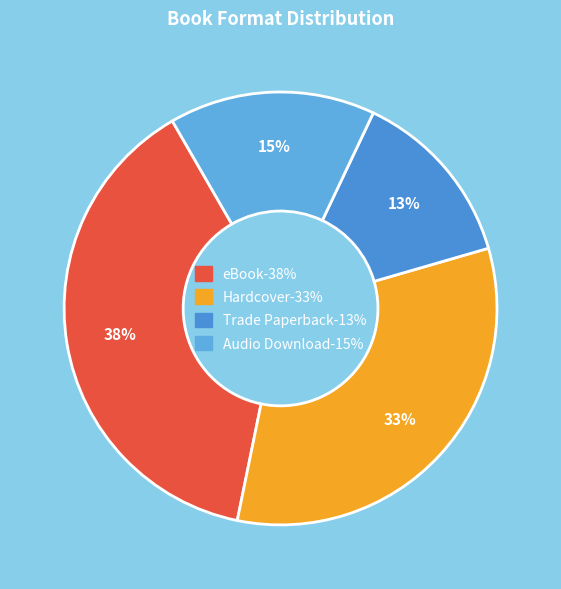

Rank the categories by value from lowest to highest.

Trade Paperback, Audio Download, Hardcover, eBook